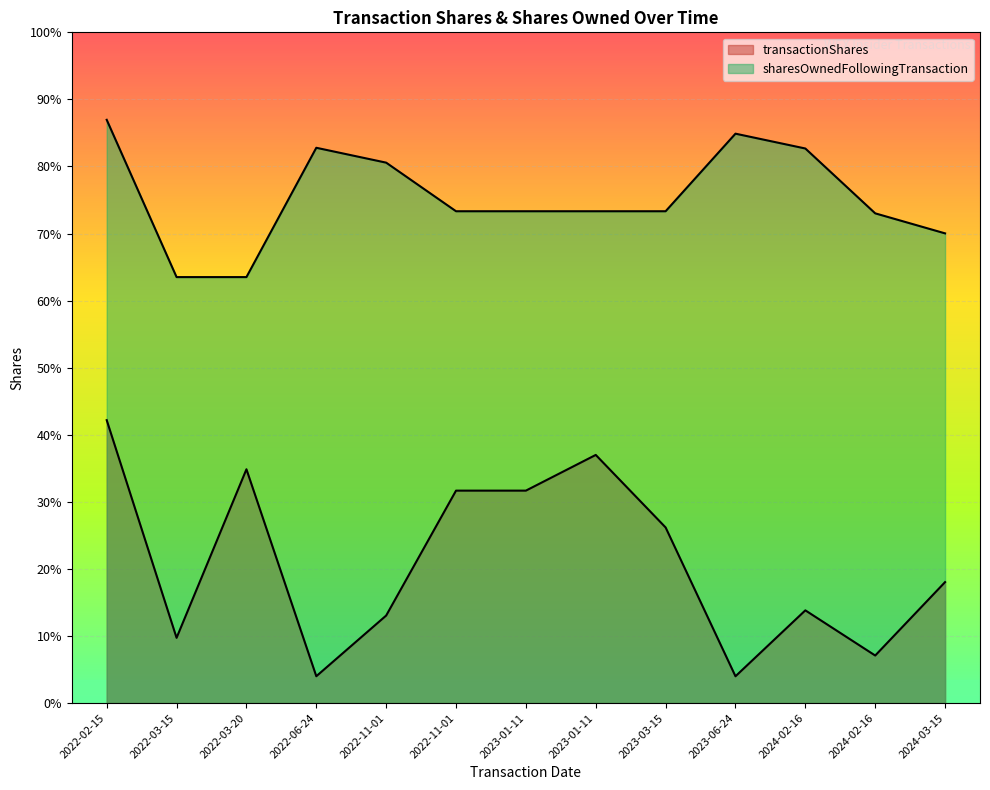

Count the number of categories in the chart.

13